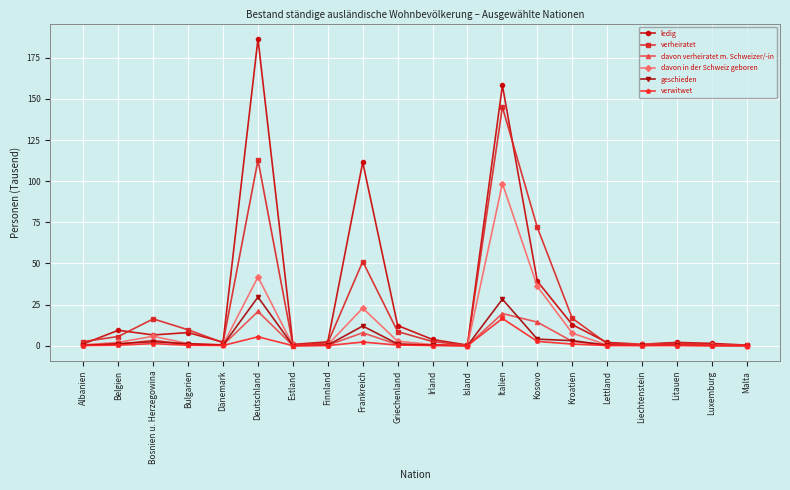

How many values in the ledig series are below 3?

10